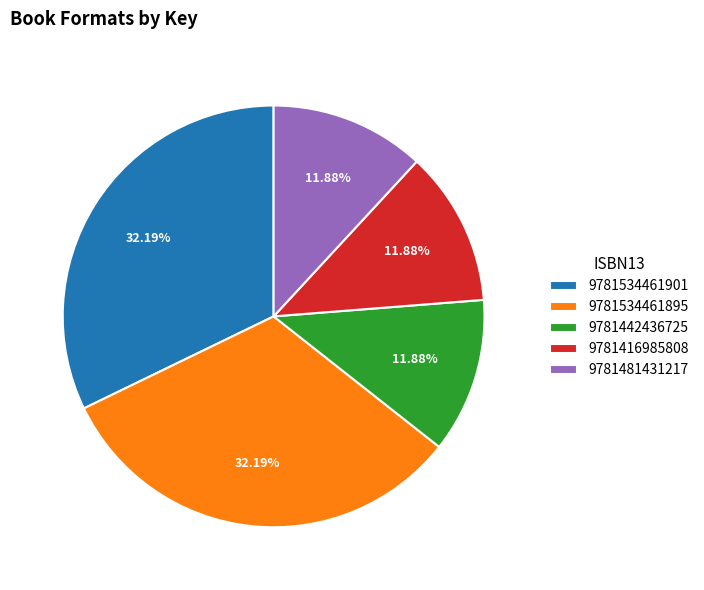

What is the ratio of the value at 9781534461901 to the value at 9781416985808?

2.7